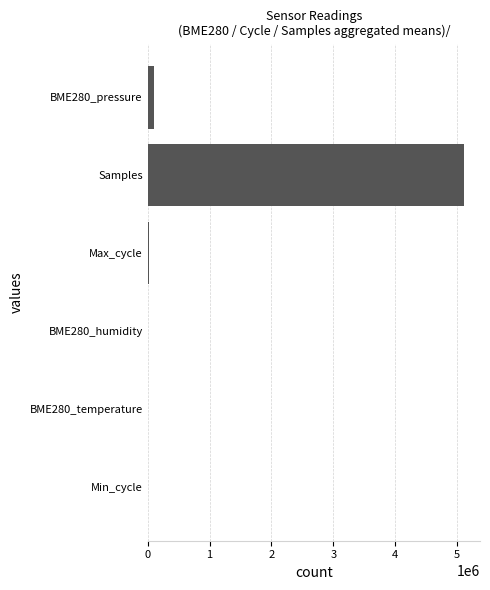

Which label corresponds to the largest value in the chart?

Samples